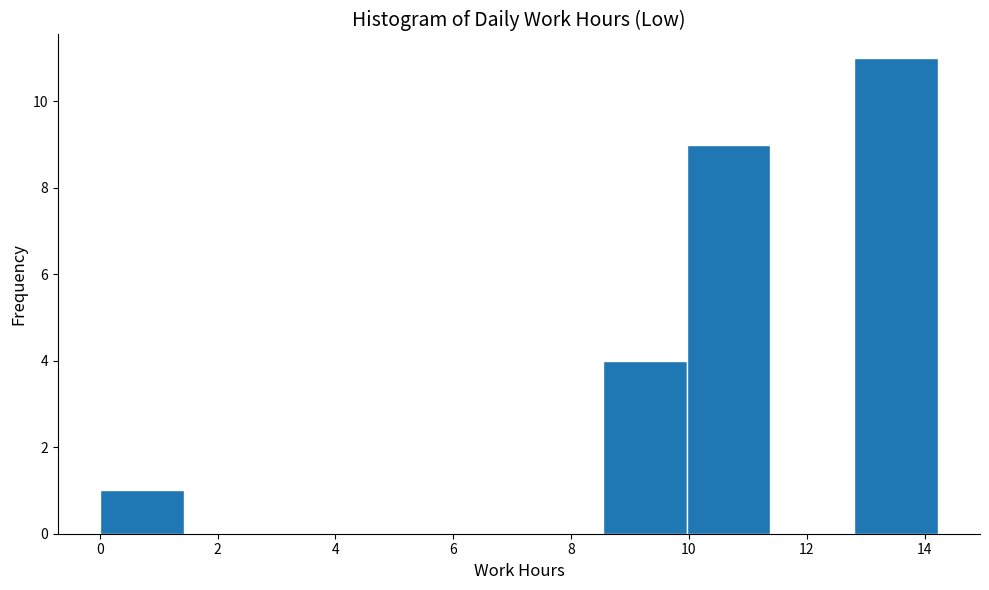

Reading left to right, transcribe this chart: for each bar, give the range it covers on the x-axis and its height. Neither the bar edges nor the heights are printed on the chart, so give them approximately, as read against the axes.

0.0 to 1.4: 1
1.4 to 2.8: 0
2.8 to 4.2: 0
4.2 to 5.6: 0
5.6 to 7.2: 0
7.2 to 8.6: 0
8.6 to 10.0: 4
10.0 to 11.4: 9
11.4 to 12.8: 0
12.8 to 14.2: 11